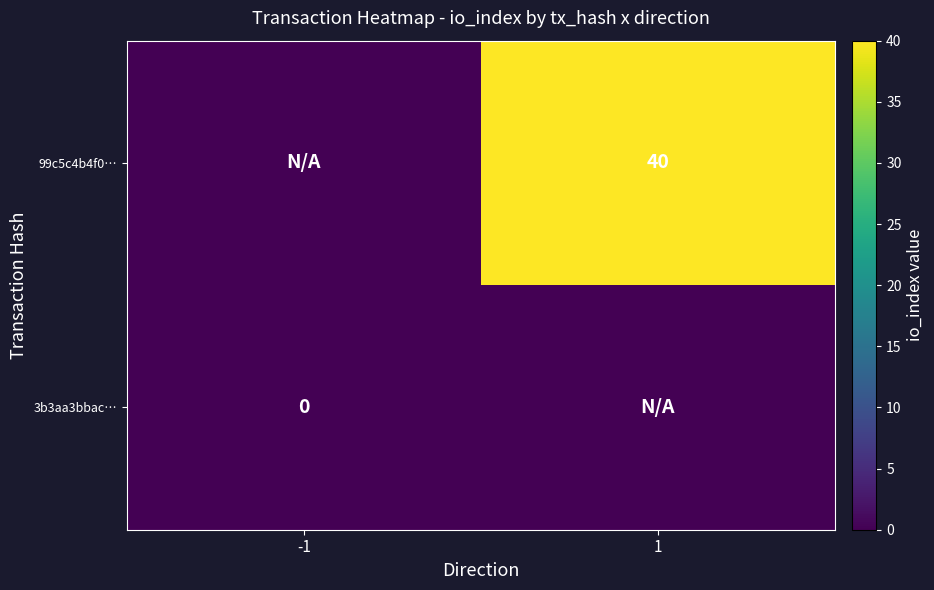

List the series in order of their peak value, lowest first.

3b3aa3bbac…, 99c5c4b4f0…